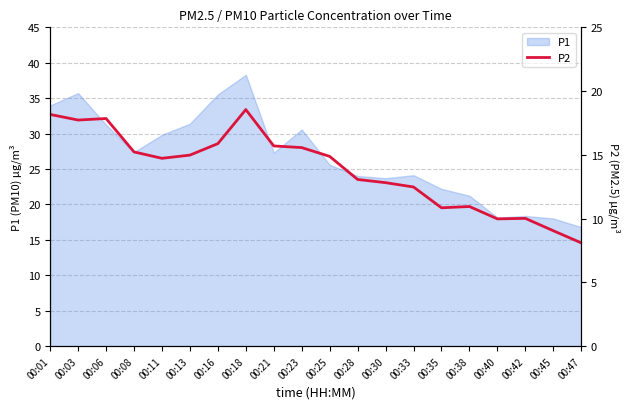

The value of P1 at 00:03 is 35.7. True or false?

True